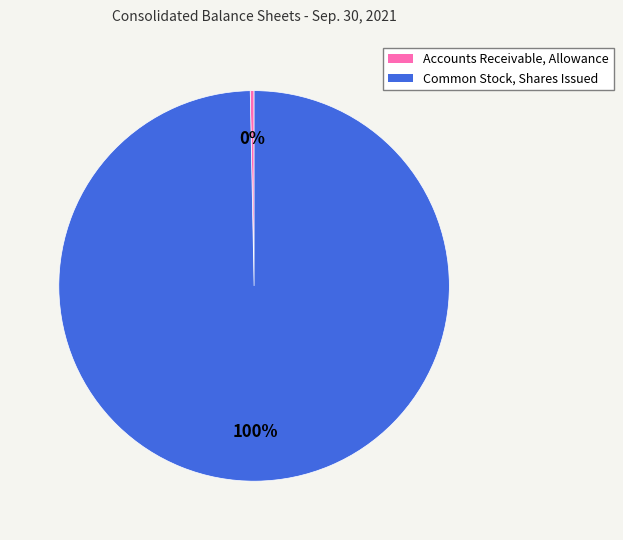

Do Common Stock, Shares Issued and Accounts Receivable, Allowance together represent more than half of the pie?

Yes